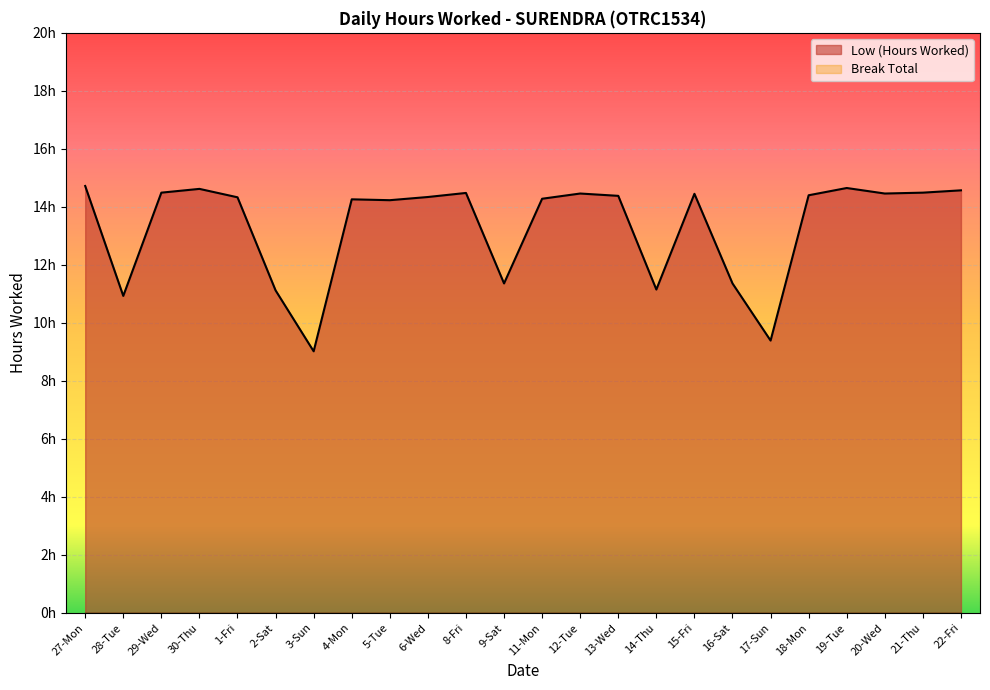

Where does the data first go above 14?

27-Mon